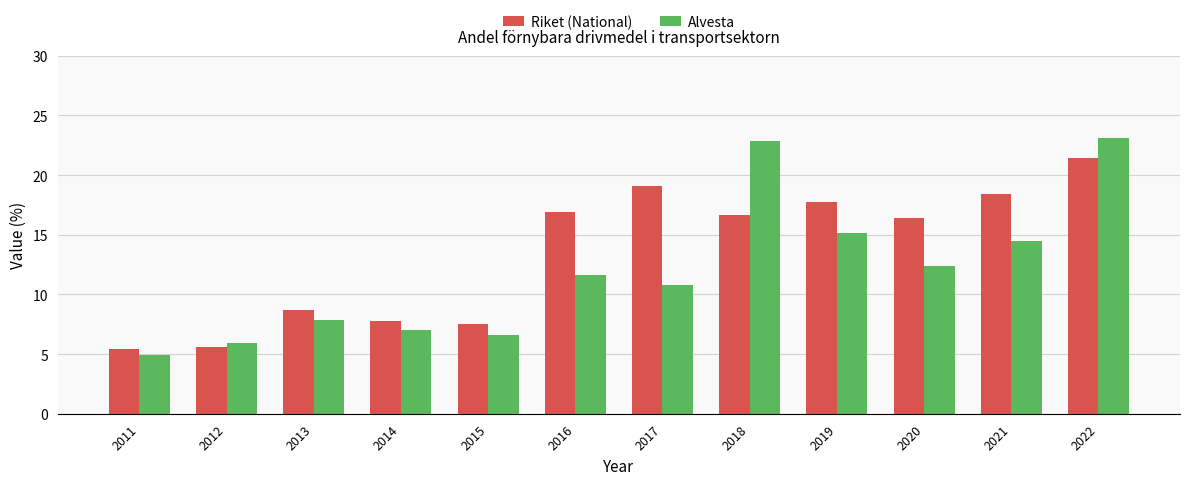

What is the difference between the highest and lowest values at 2022?

1.6